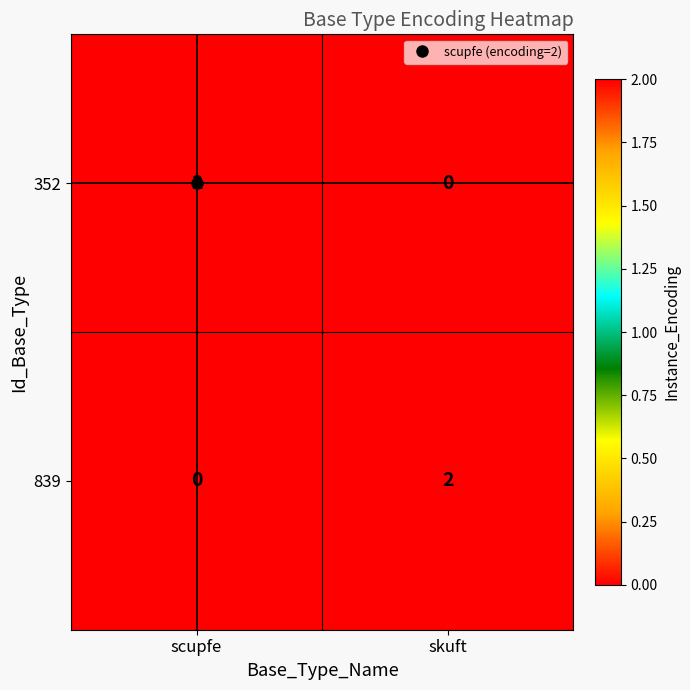

How many distinct data groups are displayed?

2